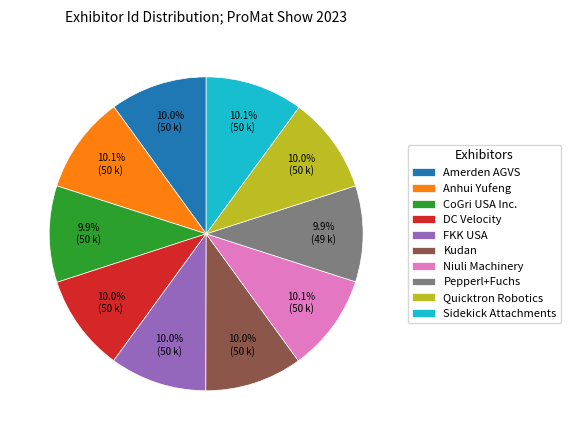

Is there a majority slice in this chart?

No